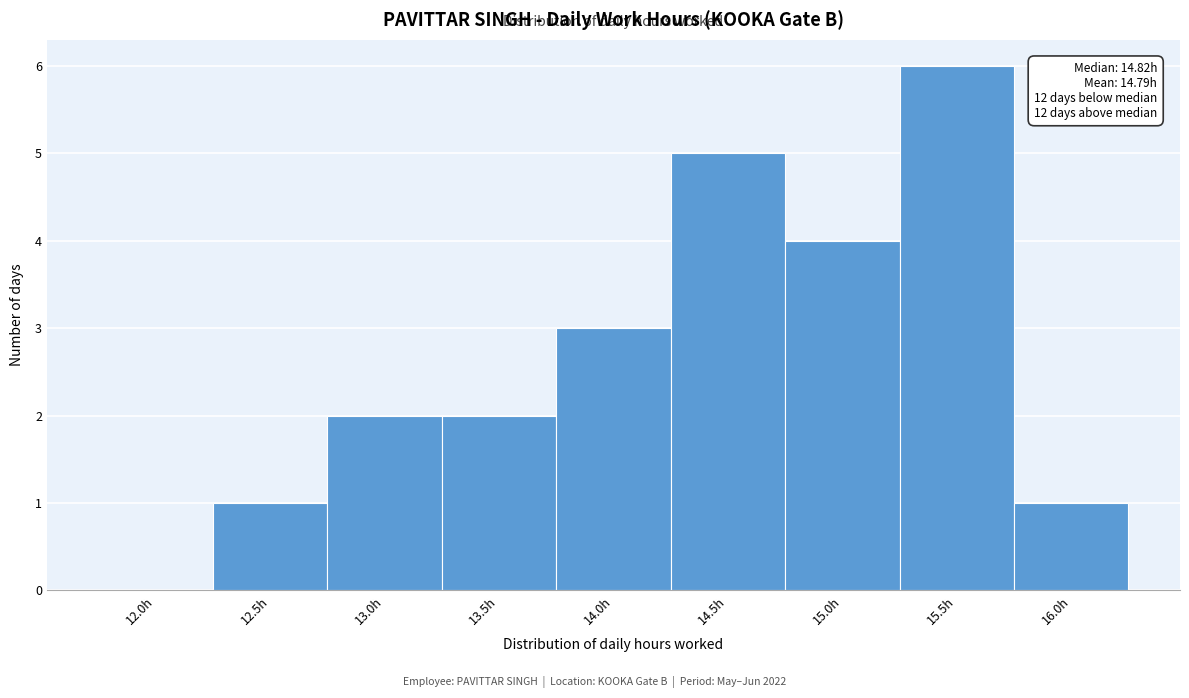

What is the approximate value at 14.0h?

3